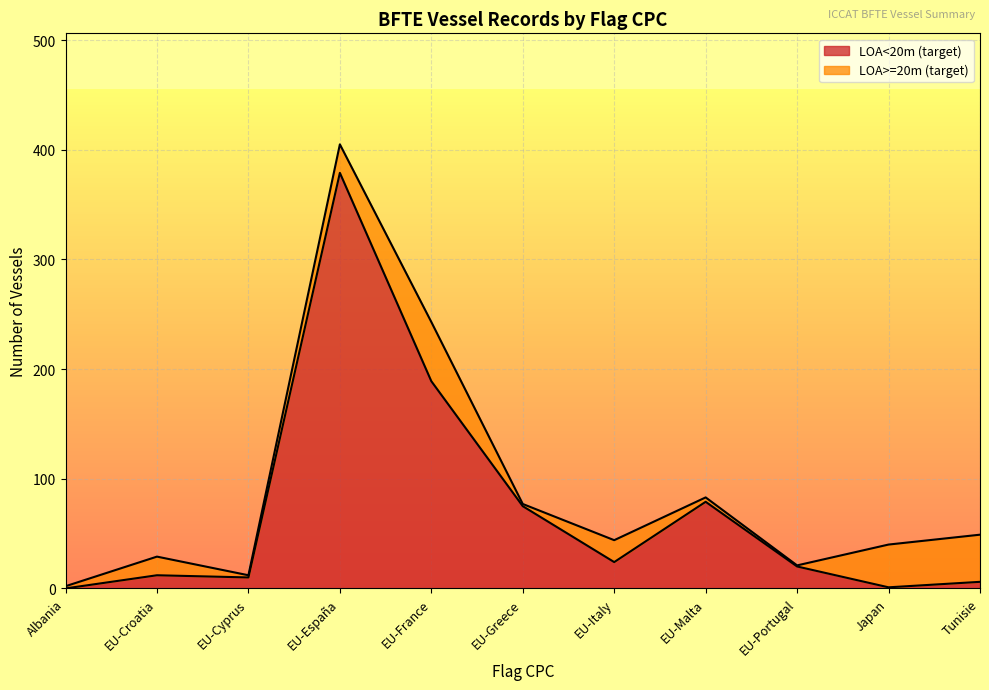

The value at EU-Cyprus is 14. True or false?

False